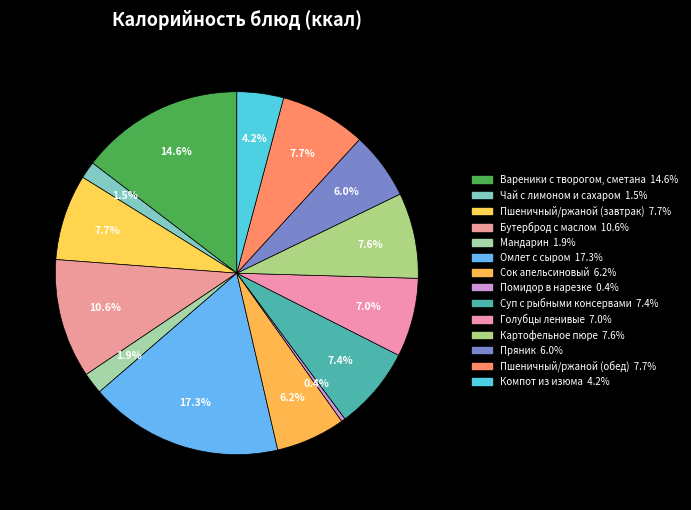

How many slices are in this pie chart?

14